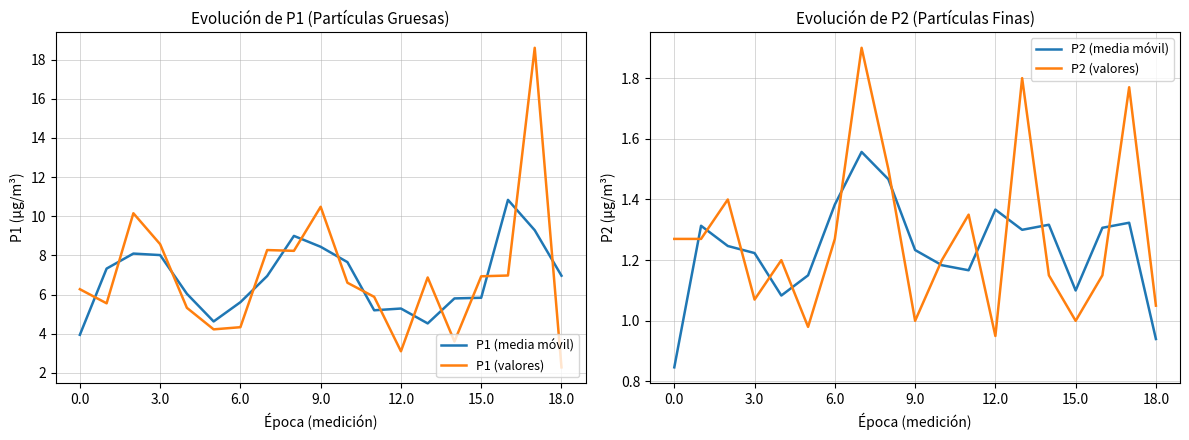

What is the maximum value for P2 (media móvil)?

1.6